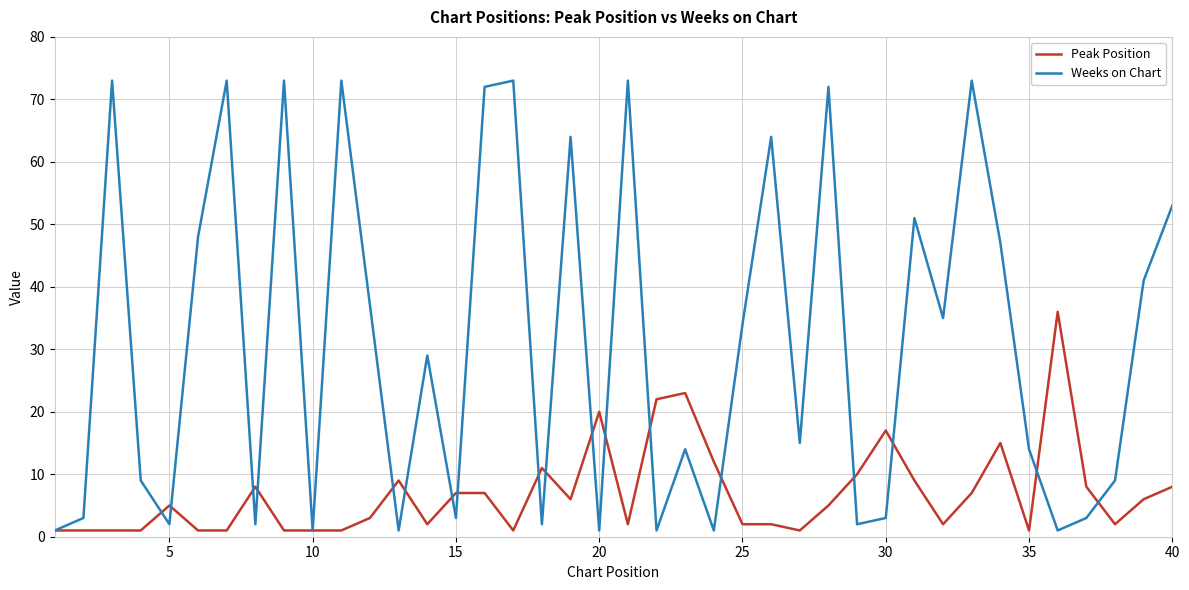

What is the maximum value for Weeks on Chart?

73